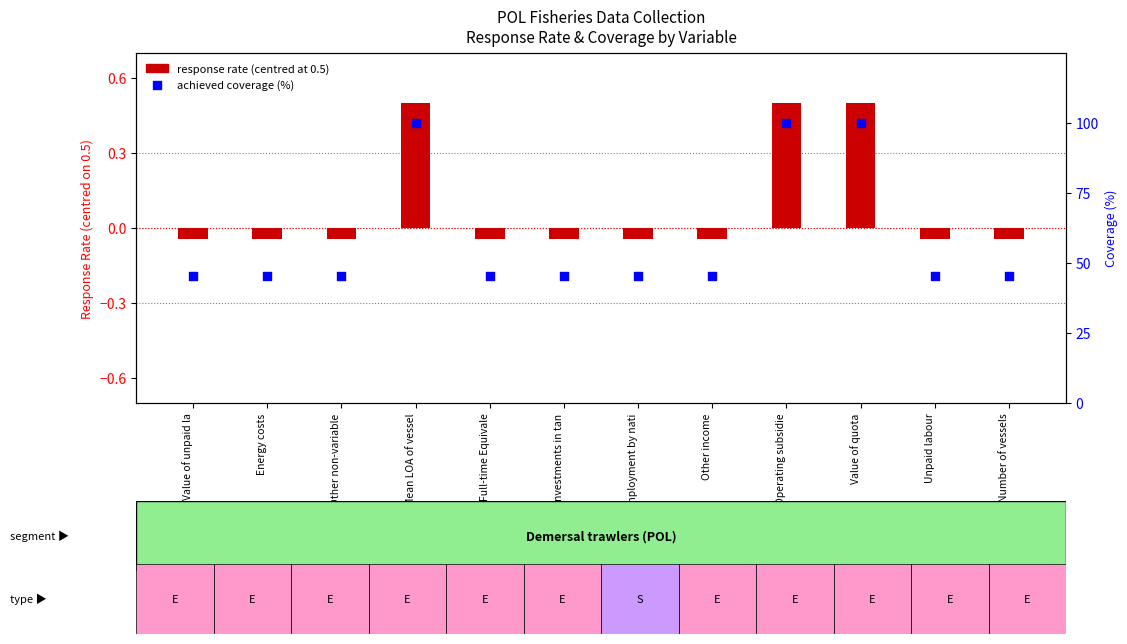

Which series reaches the minimum Y coordinate?

response rate (centred)